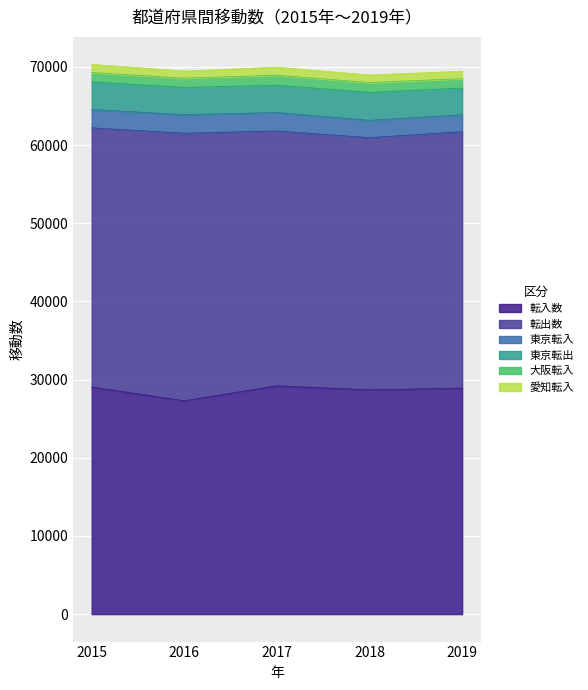

Which series has the largest total across all categories?

転出数